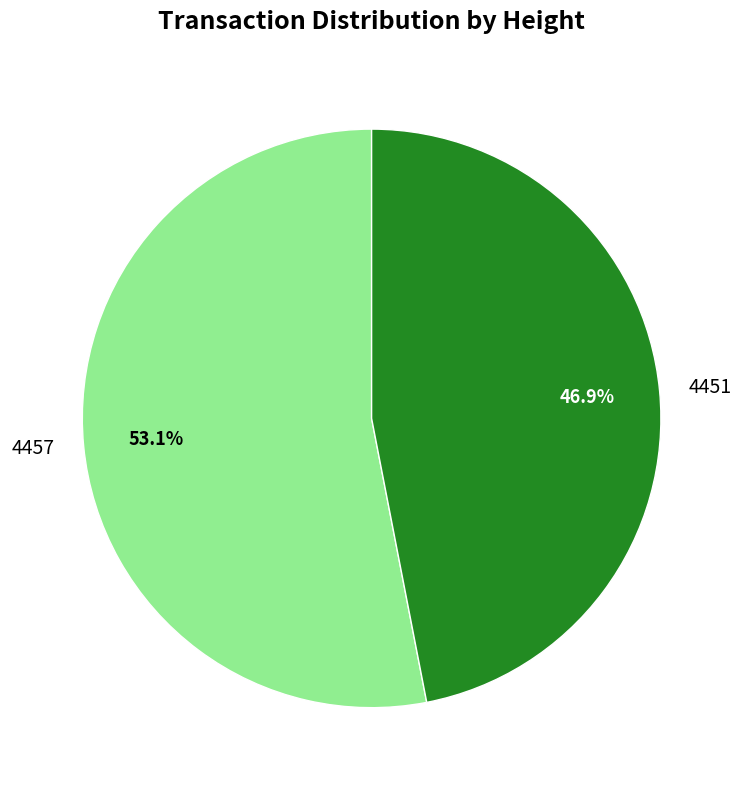

Is it true that 4451 is 41% of the pie?

False